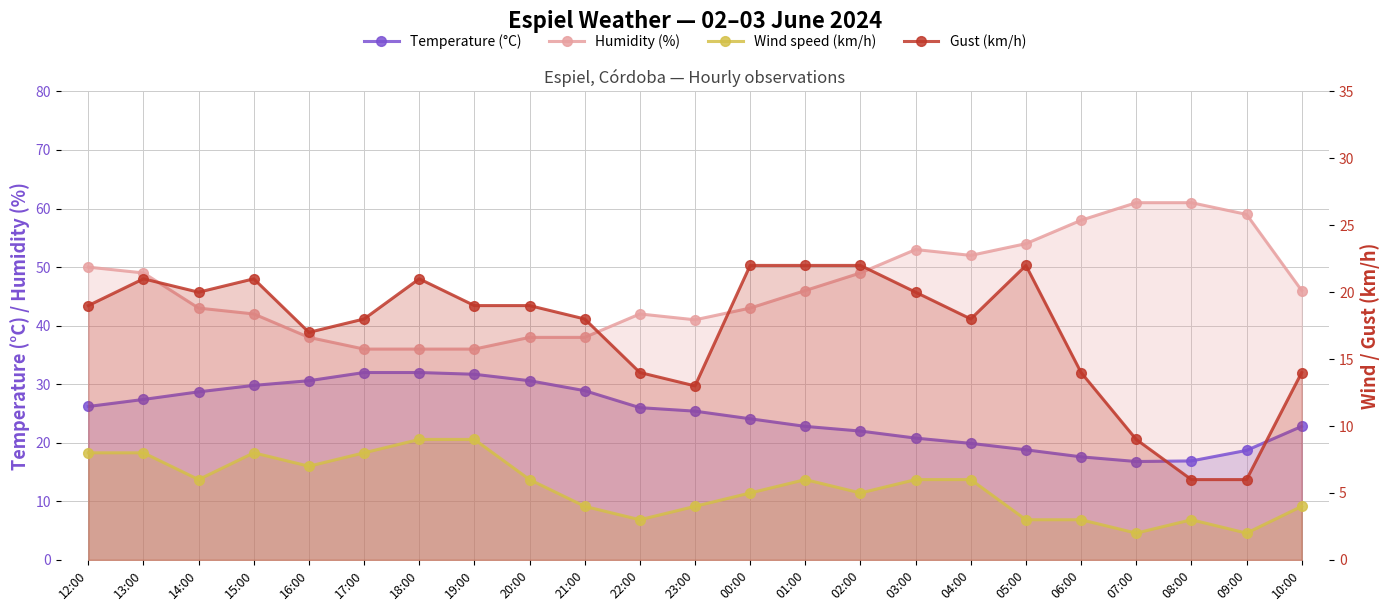

What is the label of the 2nd point from the right?

09:00